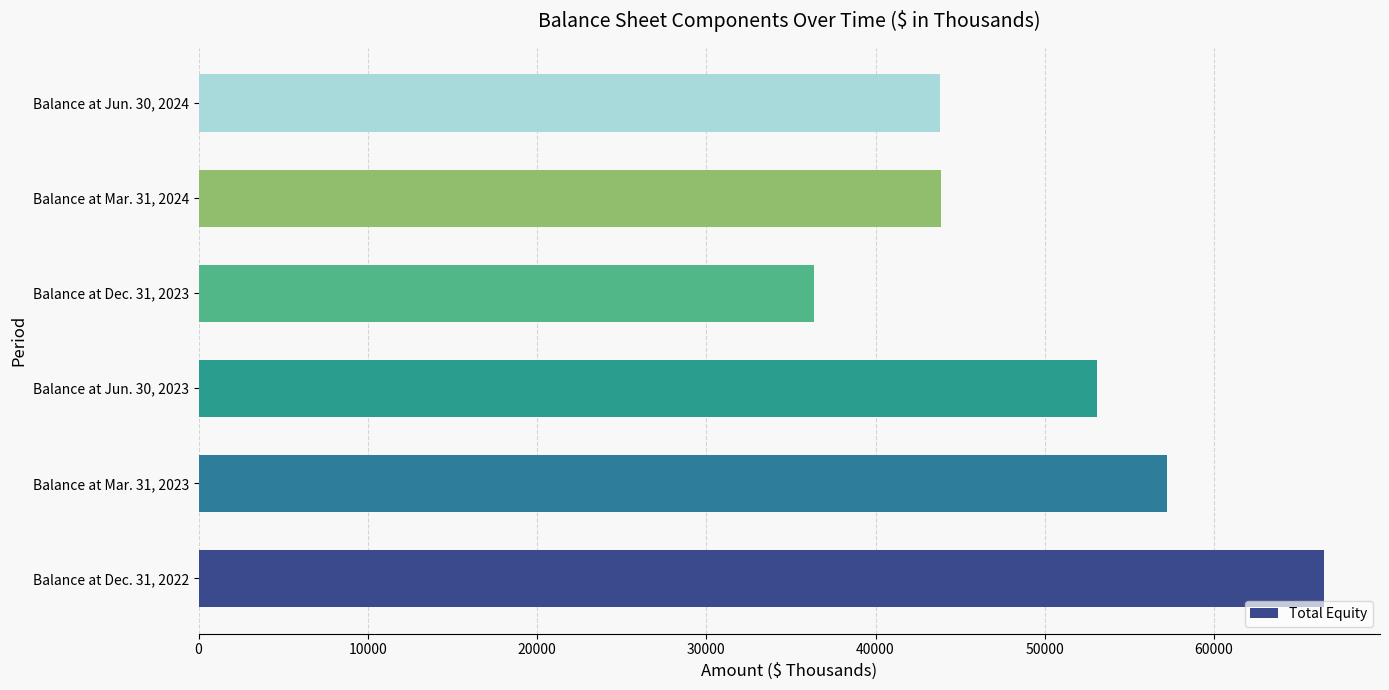

What is the change in value from Balance at Mar. 31, 2023 to Balance at Jun. 30, 2023?

-4131